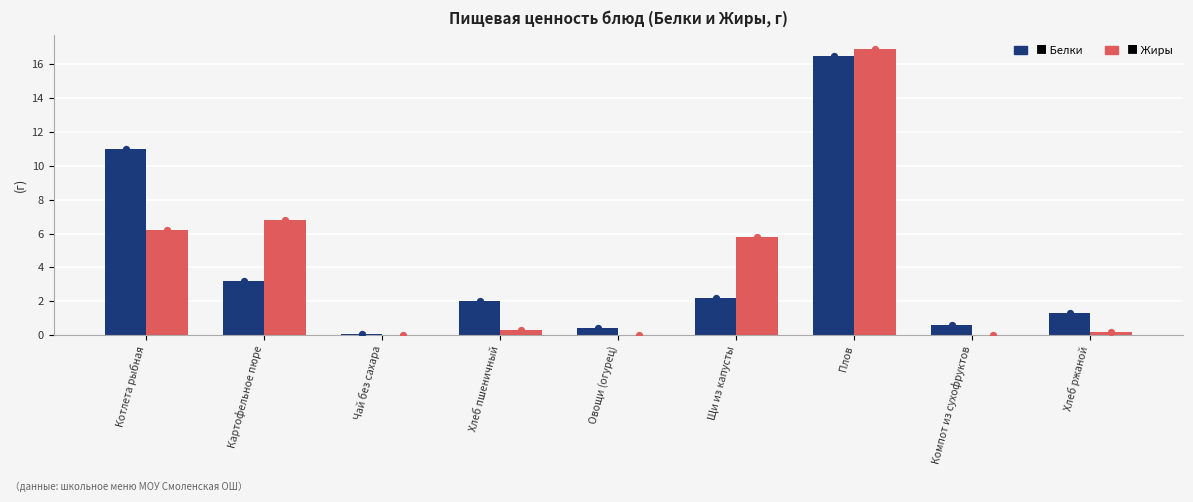

Which series has the largest total across all categories?

Белки